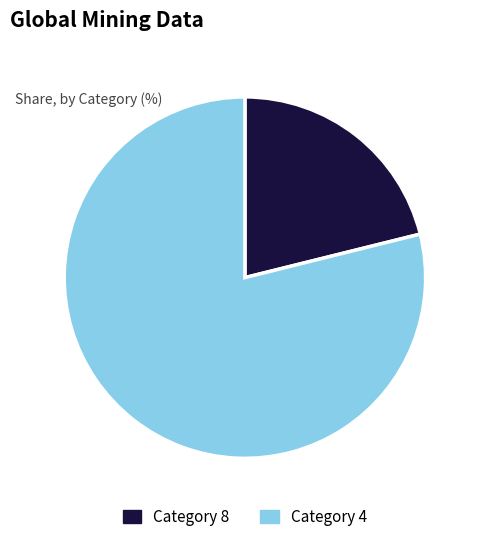

Which slice represents more than half of the pie?

Category 4